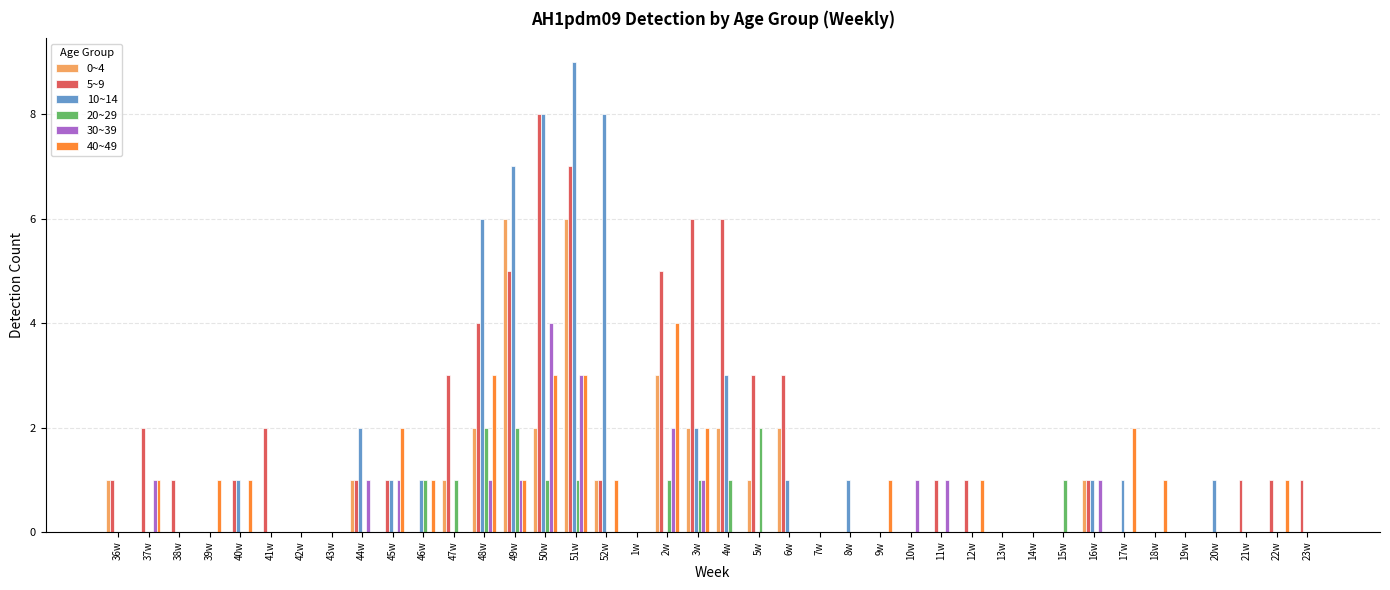

How many series are shown in this chart?

6